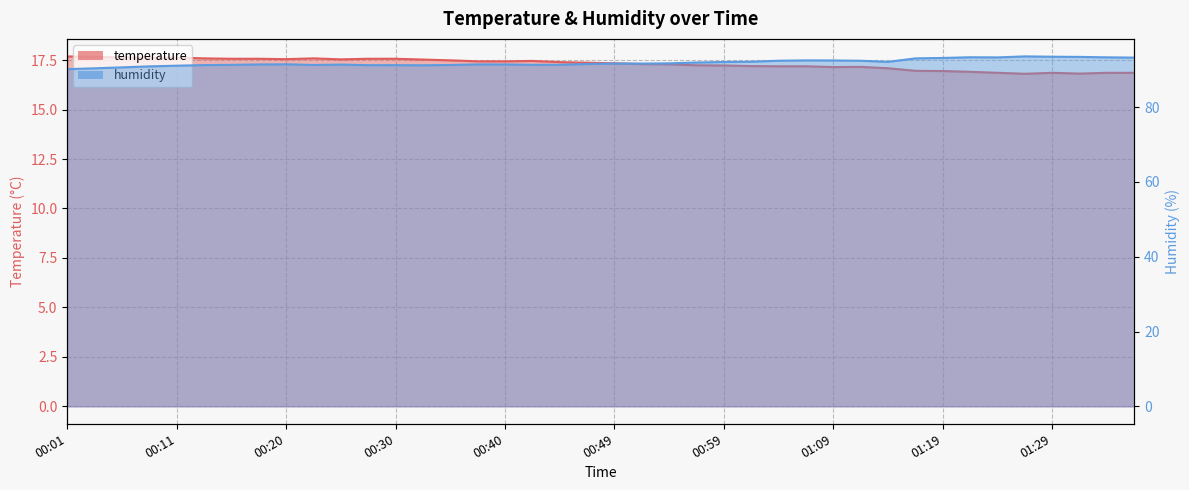

Between 01:26 and 01:16, which is larger?

01:16